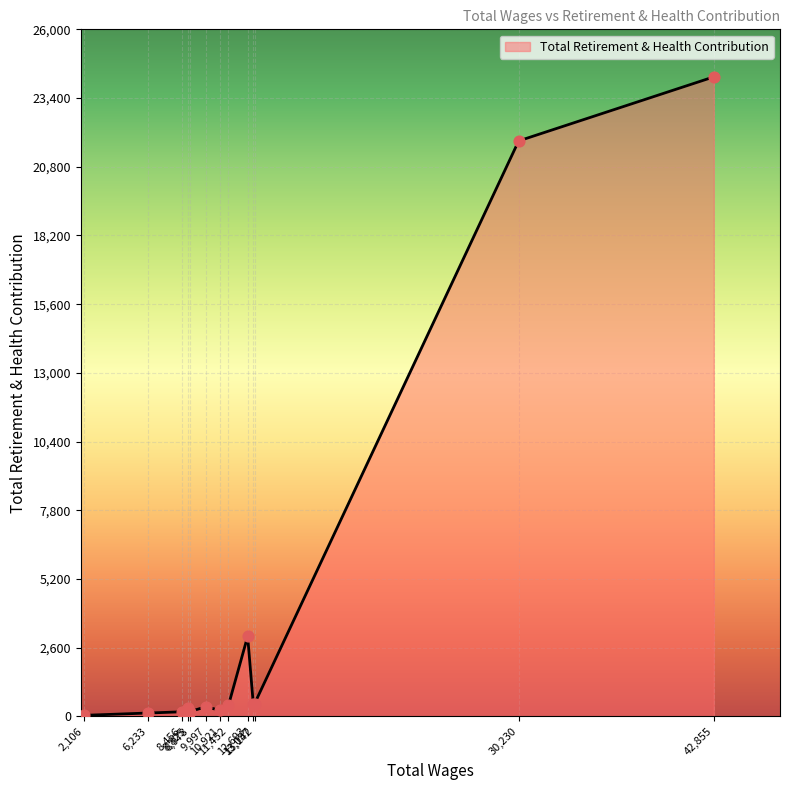

What is the difference between the maximum and minimum values?

24157